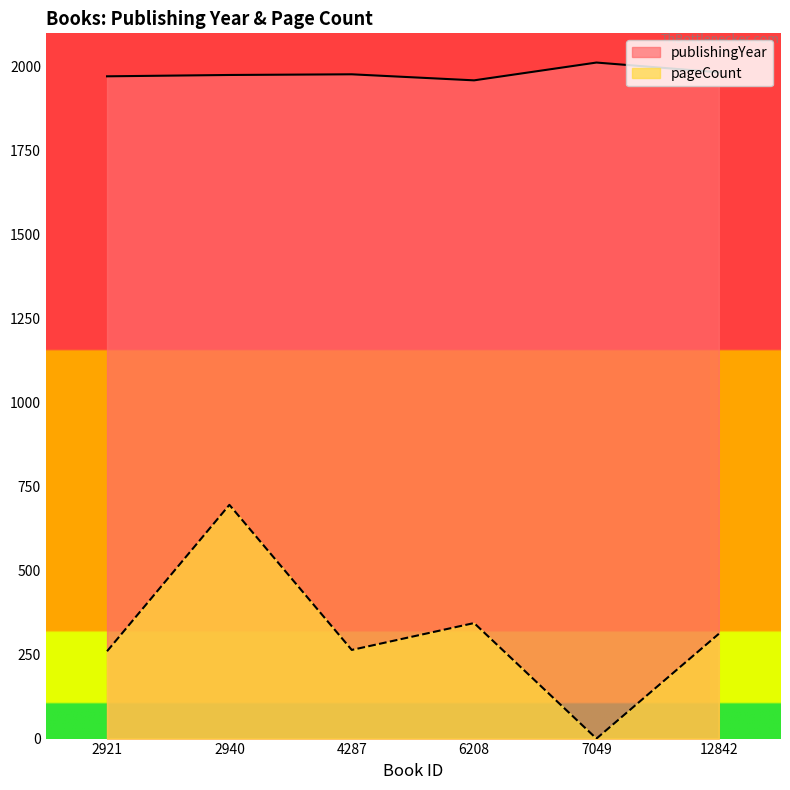

What is the greatest value displayed?

2013